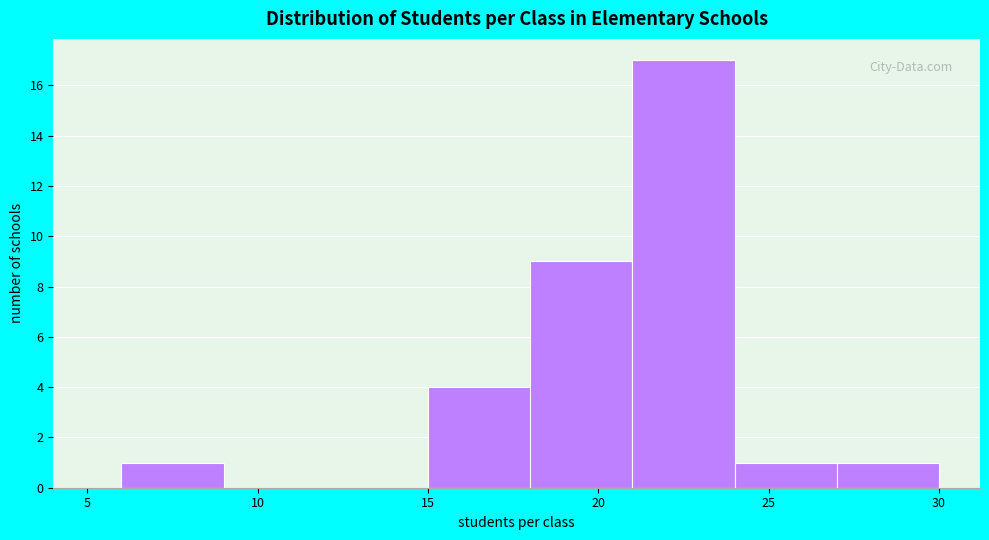

Reading left to right, list every bar in this chart as the range it spans on the x-axis followed by its height. The values are not printed on the chart, so give them approximately, as read against the axis.

6 to 9: 1
9 to 12: 0
12 to 15: 0
15 to 18: 4
18 to 21: 9
21 to 24: 17
24 to 27: 1
27 to 30: 1